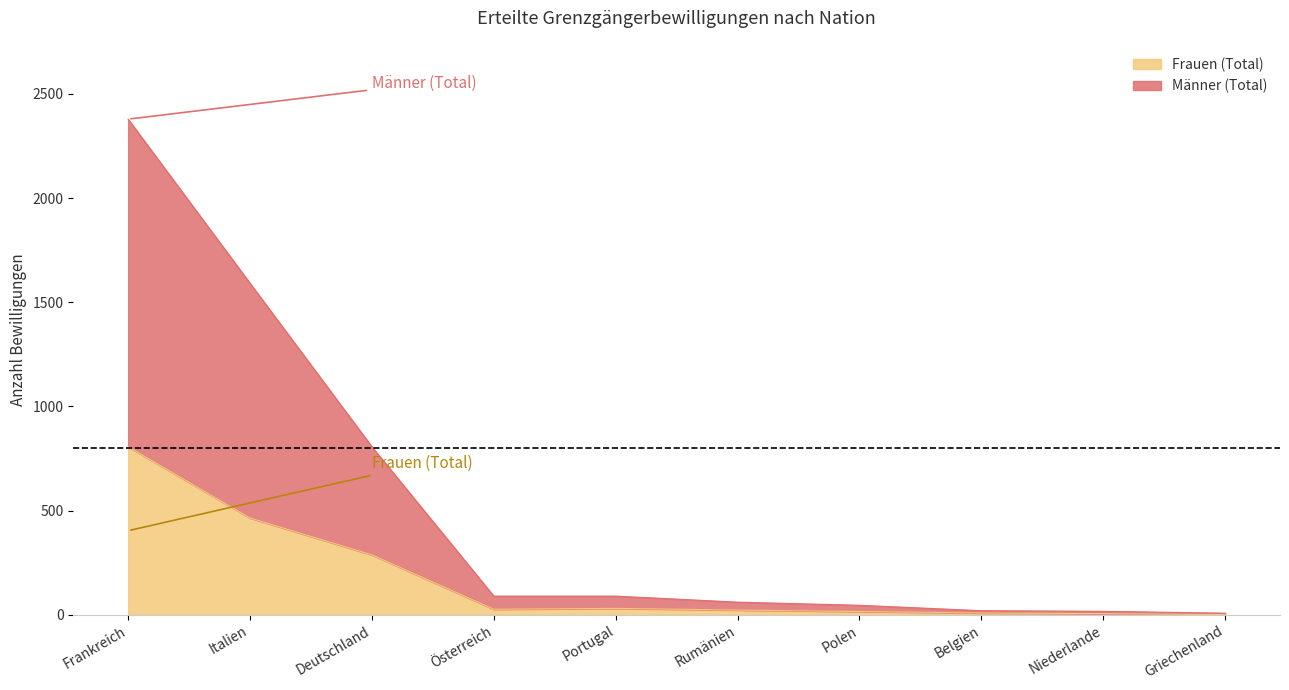

At which label does Frauen (Total) first exceed 26?

Frankreich